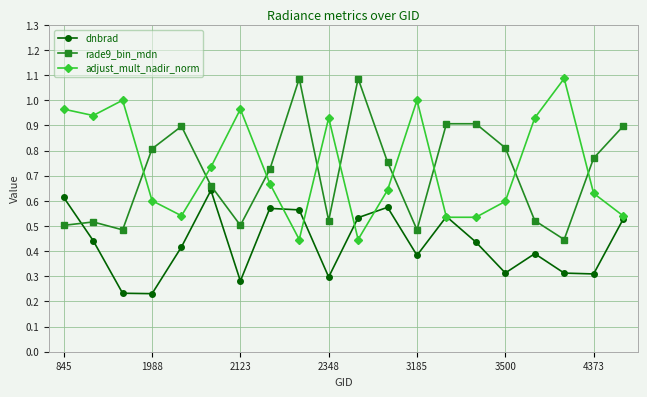

How many interior local peaks does the adjust_mult_nadir_norm series have?

5